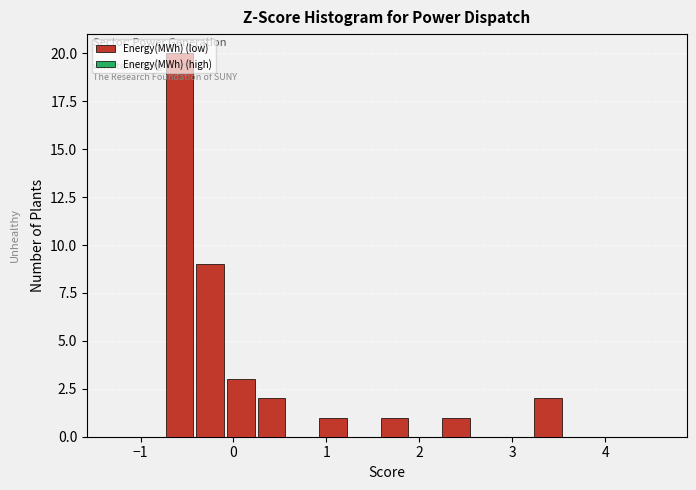

Around what value on the x-axis is the tallest bar? Give the approximate position of its centre, as read against the axis.

-0.6